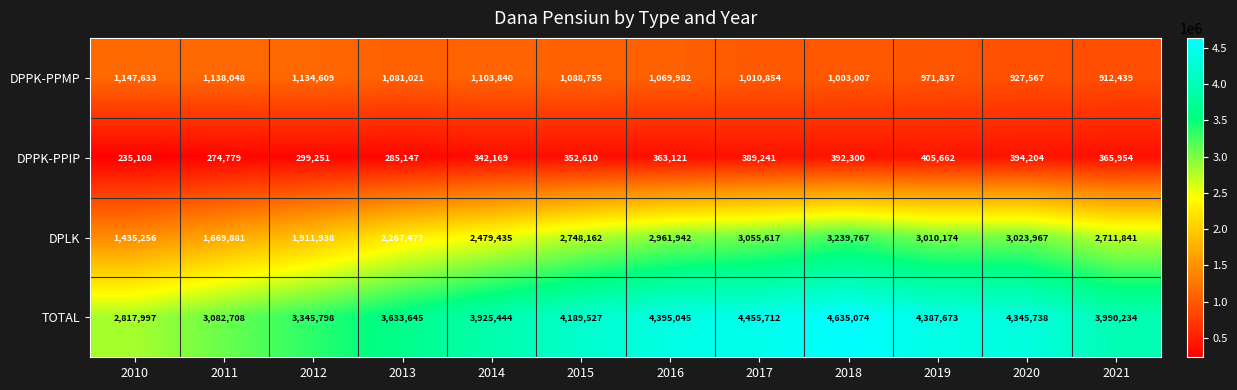

What is the highest value of the DPLK series?

3239767